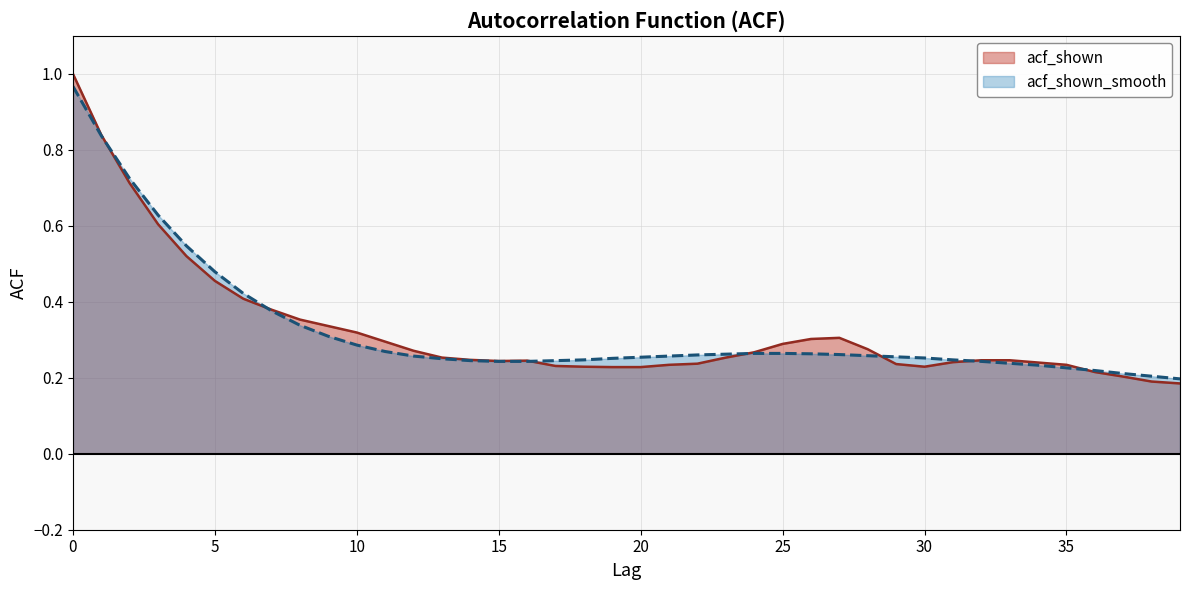

True or false: acf_shown_smooth has a value of 0.2 at 37.

True